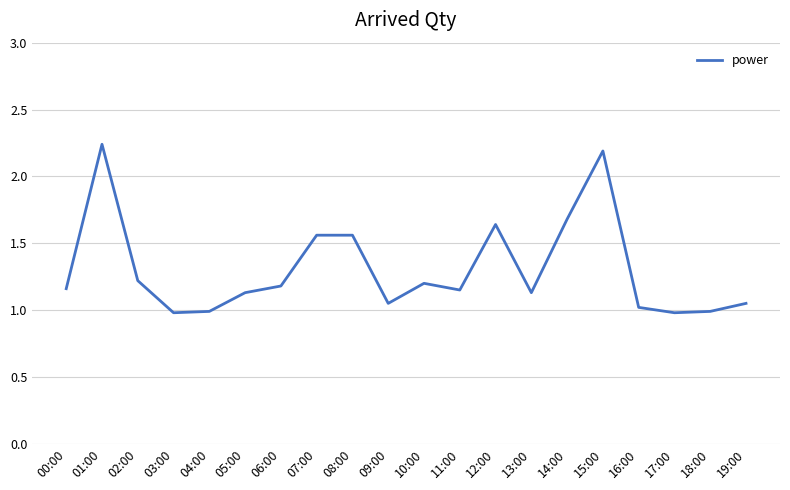

What is the difference between the maximum and minimum values?

1.3